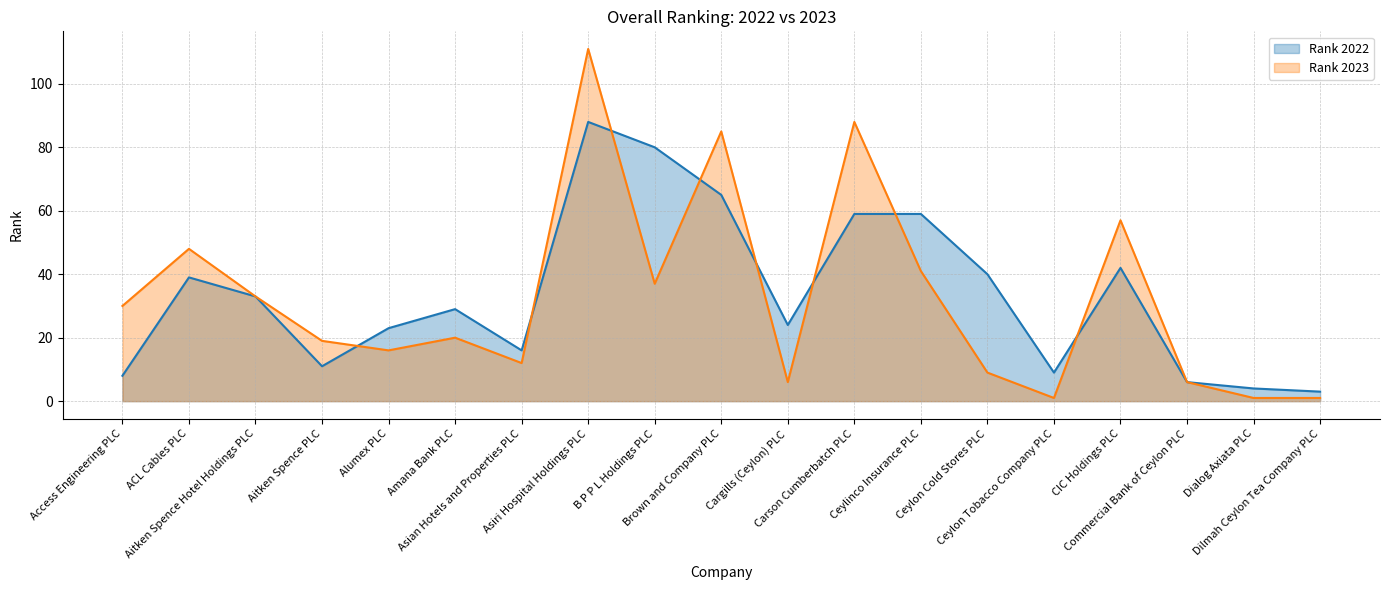

Rank the categories by Rank 2023 value from lowest to highest.

Ceylon Tobacco Company PLC, Dialog Axiata PLC, Dilmah Ceylon Tea Company PLC, Cargills (Ceylon) PLC, Commercial Bank of Ceylon PLC, Ceylon Cold Stores PLC, Asian Hotels and Properties PLC, Alumex PLC, Aitken Spence PLC, Amana Bank PLC, Access Engineering PLC, Aitken Spence Hotel Holdings PLC, B P P L Holdings PLC, Ceylinco Insurance PLC, ACL Cables PLC, CIC Holdings PLC, Brown and Company PLC, Carson Cumberbatch PLC, Asiri Hospital Holdings PLC